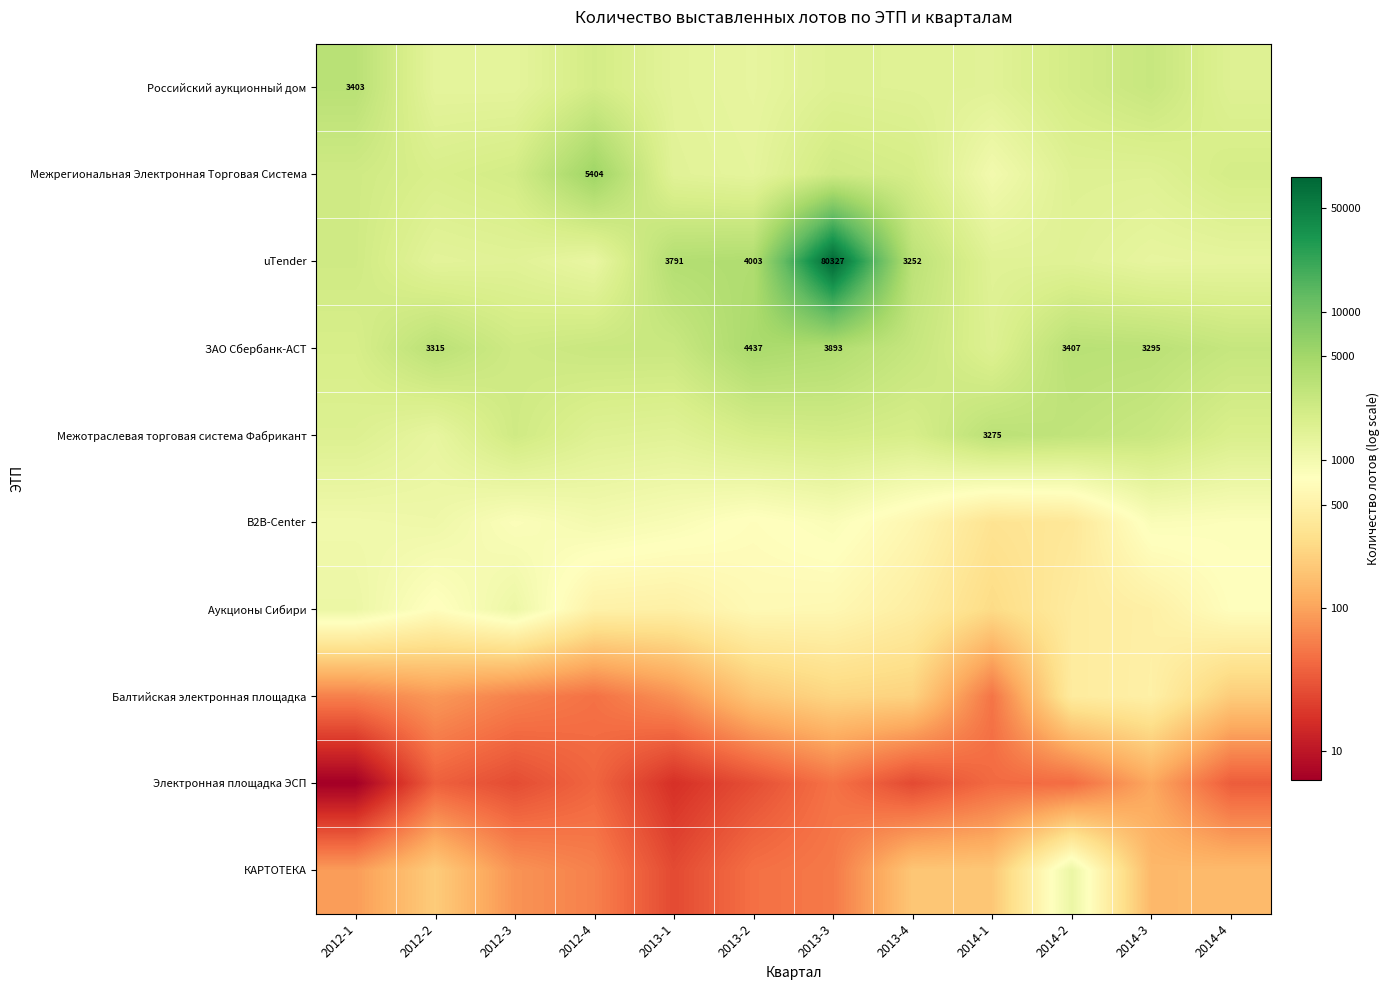

Rank the series at 2014-3 from highest to lowest value.

ЗАО Сбербанк-АСТ, Российский аукционный дом, Межотраслевая торговая система Фабрикант, Межрегиональная Электронная Торговая Система, uTender, B2B-Center, Балтийская электронная площадка, Аукционы Сибири, КАРТОТЕКА, Электронная площадка ЭСП